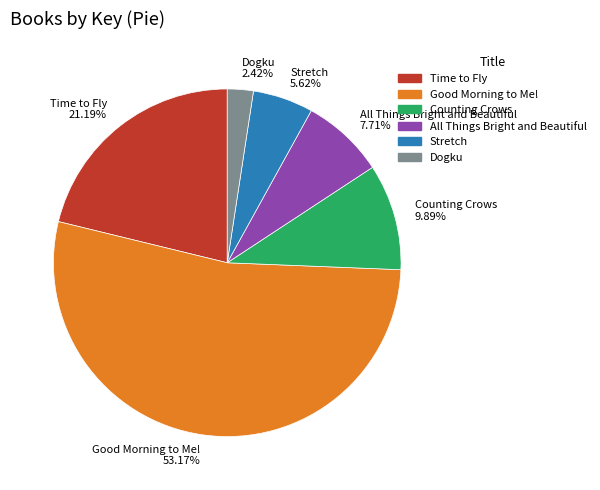

Does any single category account for the majority?

Yes